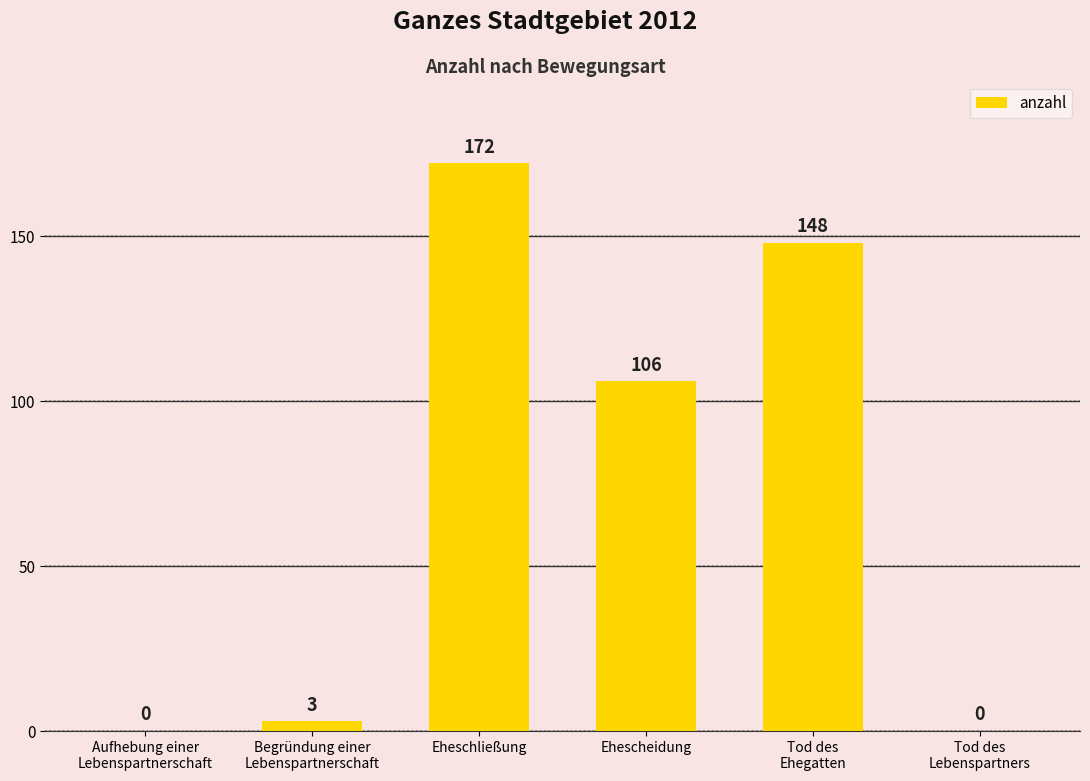

Is it true that the value at Ehescheidung is 29?

False